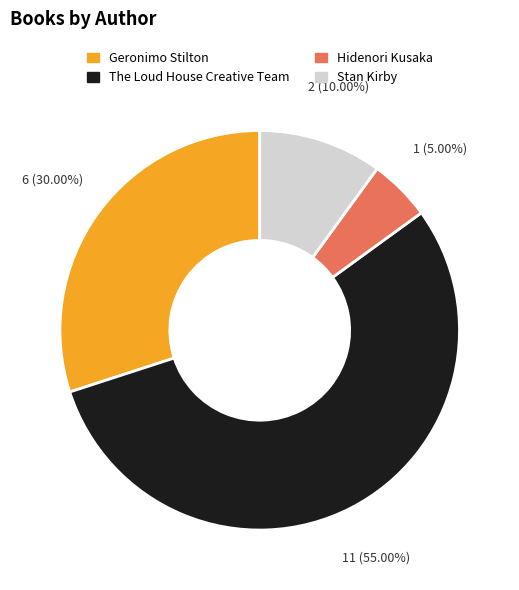

Is there a majority slice in this chart?

Yes